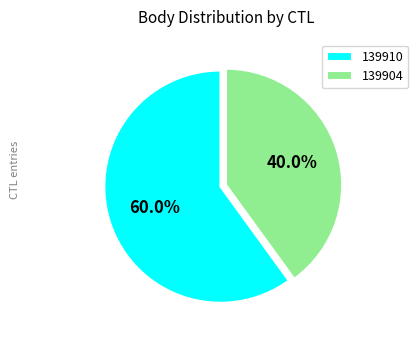

To the nearest percent, what is the difference between the 139910 and 139904 slice percentages?

20%